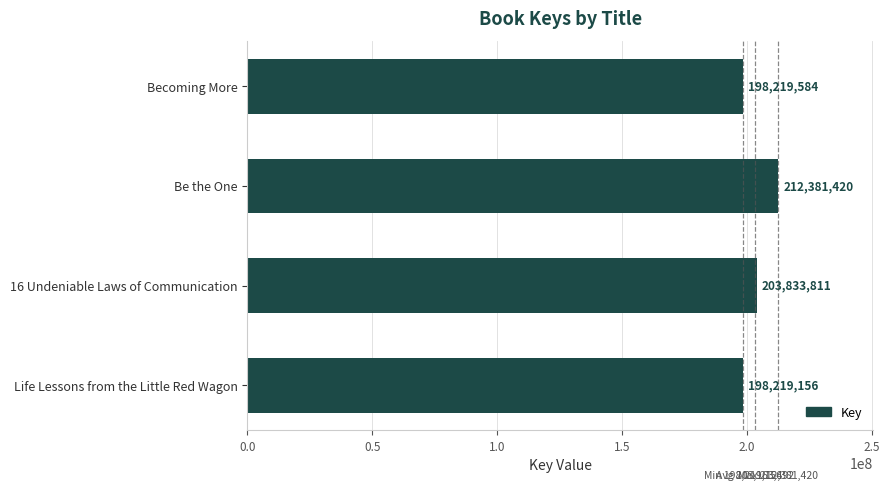

What is the change in value from Becoming More to Be the One?

+14161836